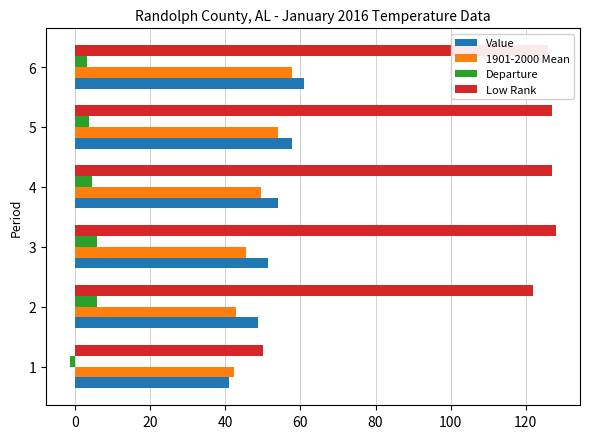

What is the maximum value shown in the chart?

128.0